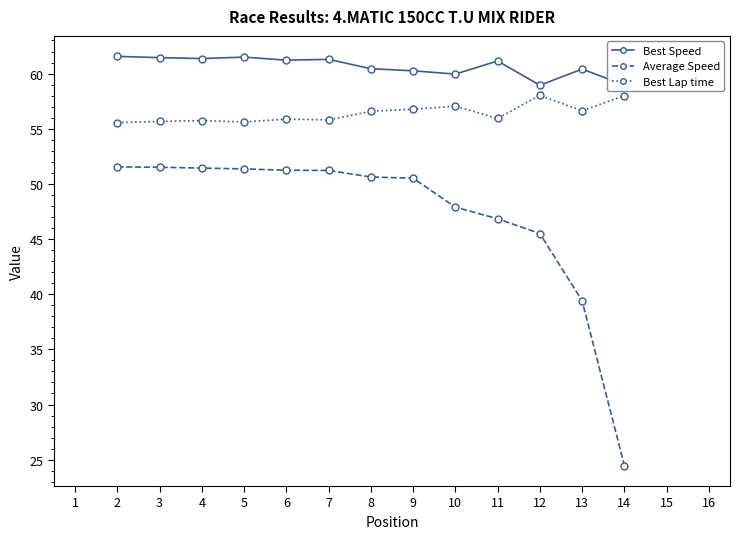

How many data points does each series have?

13